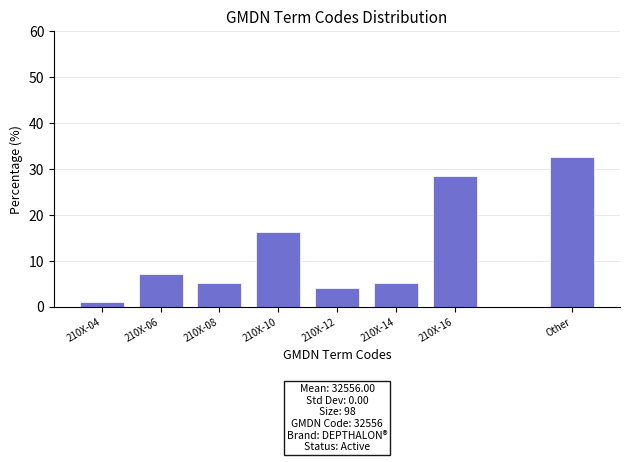

Reading left to right, transcribe all the data shown in this chart.

210X-04=1.0	210X-06=7.1	210X-08=5.1	210X-10=16.3	210X-12=4.1	210X-14=5.1	210X-16=28.6	Other=32.7